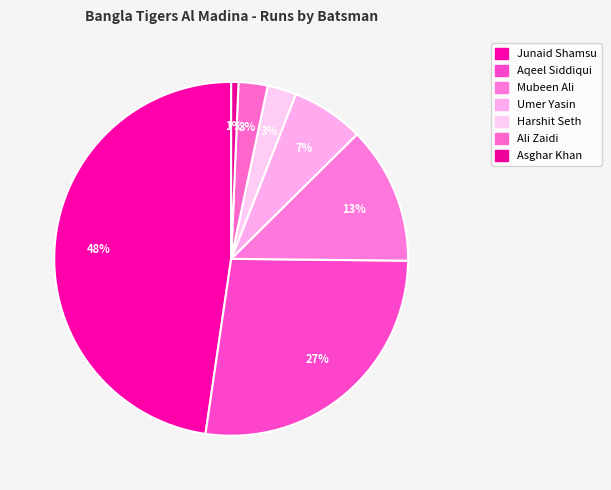

To the nearest percent, what is the difference between the largest and smallest slice percentages?

47%